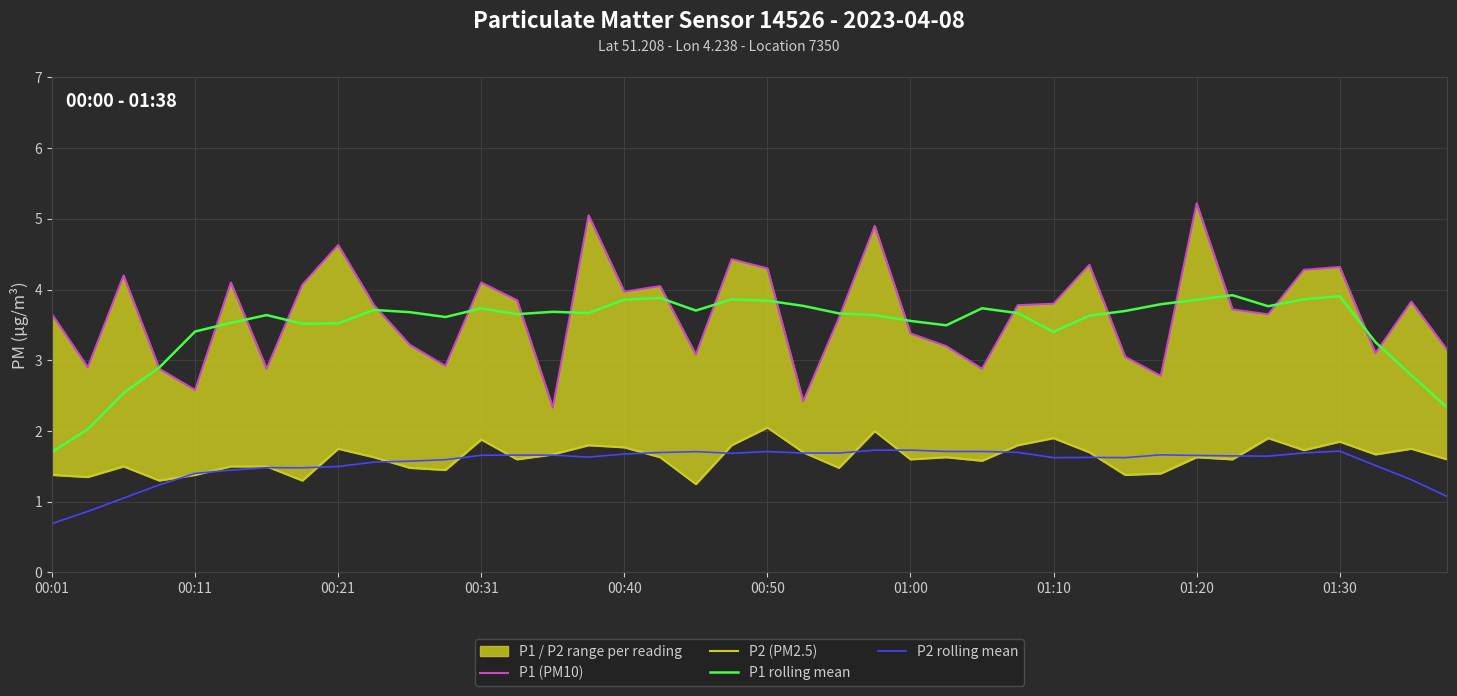

What is the maximum value for P2 rolling mean?

1.7